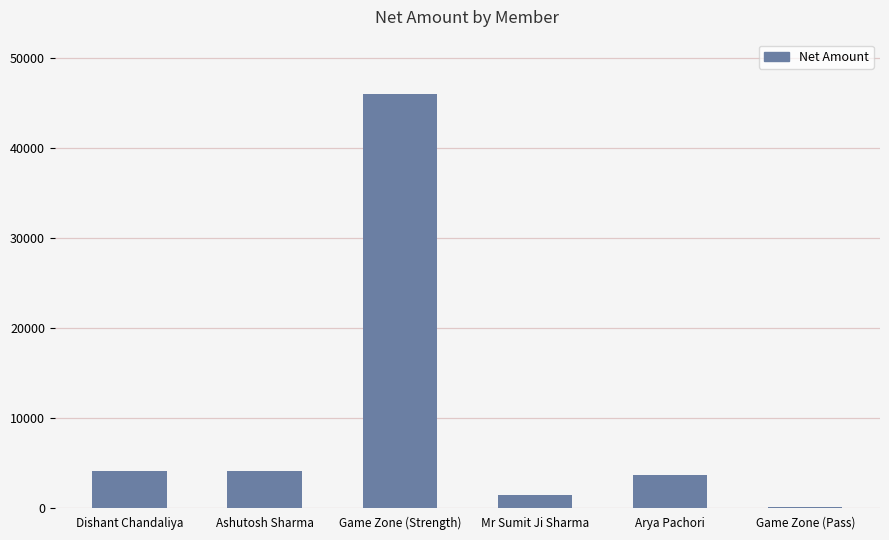

What is the difference between the values at Dishant Chandaliya and Game Zone (Pass)?

4000